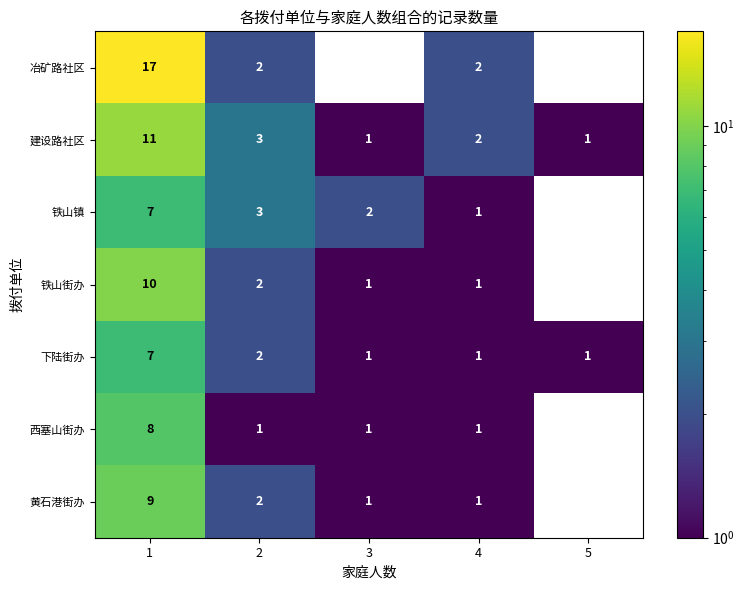

Which series has the widest spread of values?

冶矿路社区